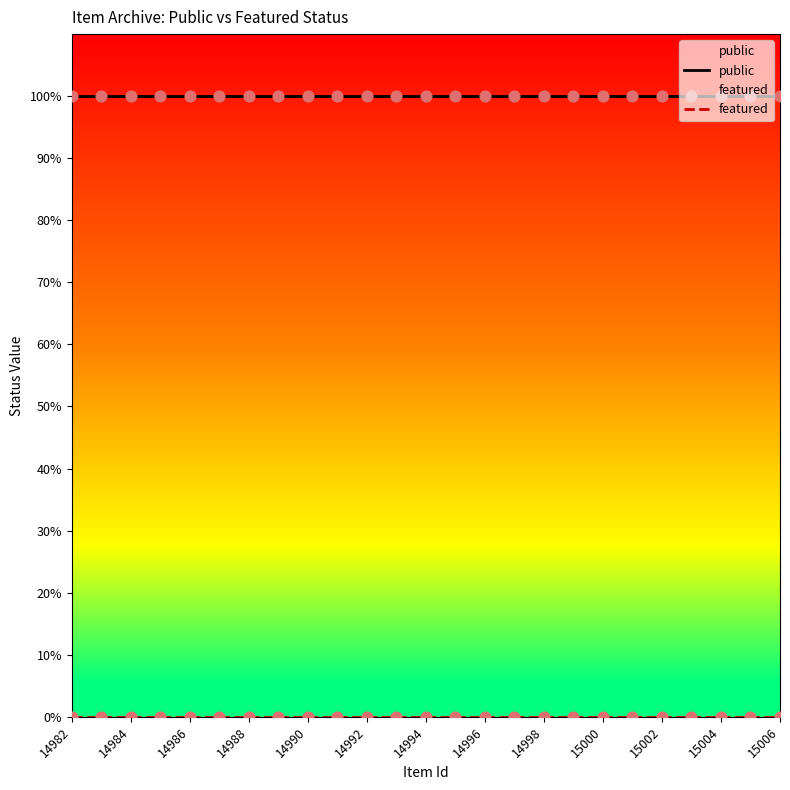

Which series has the widest spread of Y values?

public